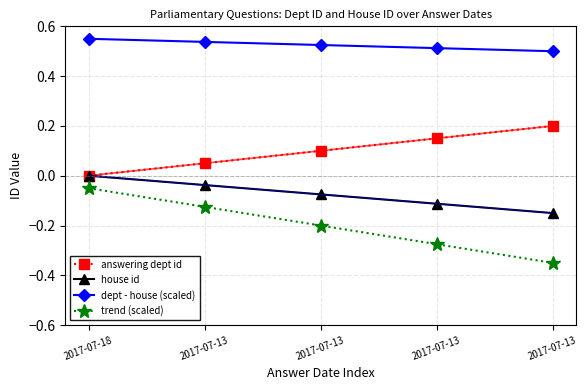

Reading right to left, list all the values displayed in this chart.

answering dept id: 2017-07-13=0.2	2017-07-13=0.2	2017-07-13=0.1	2017-07-13=0.1	2017-07-18=0.0
house id: 2017-07-13=-0.1	2017-07-13=-0.1	2017-07-13=-0.1	2017-07-13=-0.0	2017-07-18=0.0
dept - house (scaled): 2017-07-13=0.5	2017-07-13=0.5	2017-07-13=0.5	2017-07-13=0.5	2017-07-18=0.6
trend (scaled): 2017-07-13=-0.3	2017-07-13=-0.3	2017-07-13=-0.2	2017-07-13=-0.1	2017-07-18=-0.1